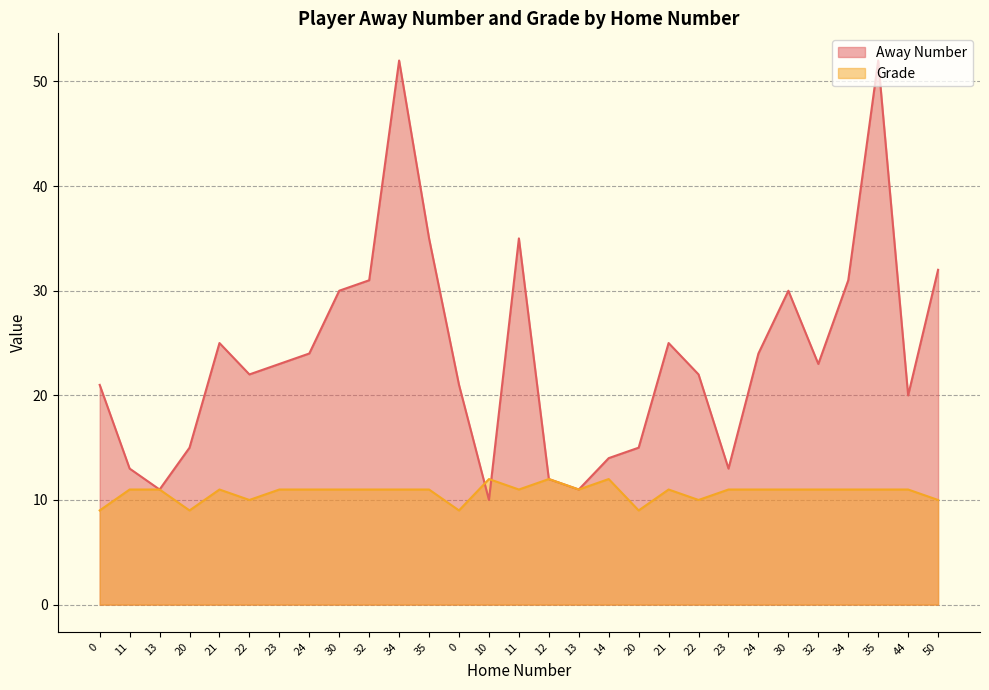

Which series has the largest range (max minus min)?

Away Number